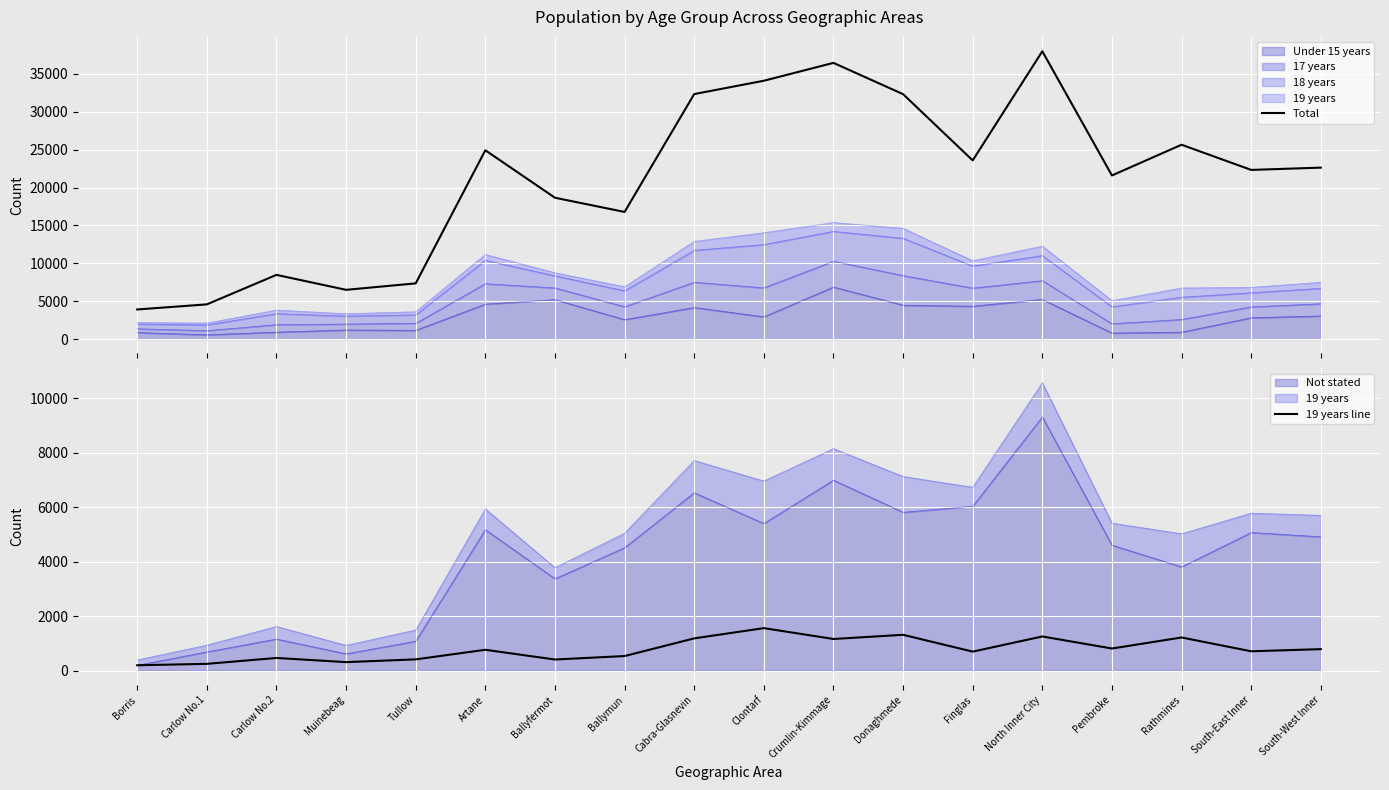

The Total series shows 55818 at Crumlin-Kimmage. True or false?

False